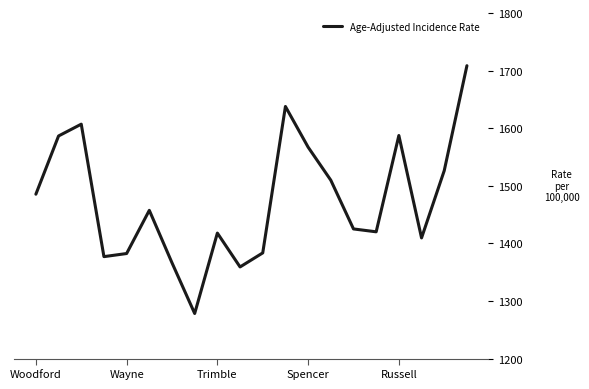

What is the difference between the maximum and minimum values?

430.2